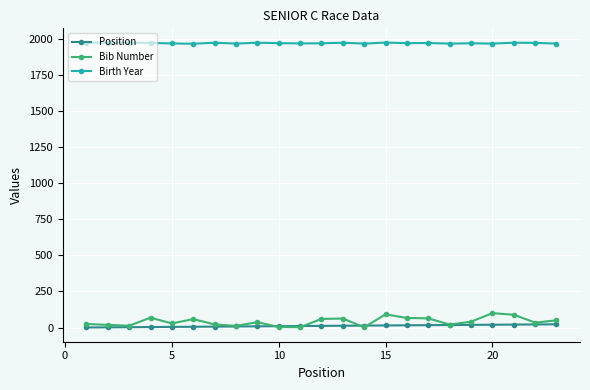

At how many categories does at least one series exceed 1734?

23